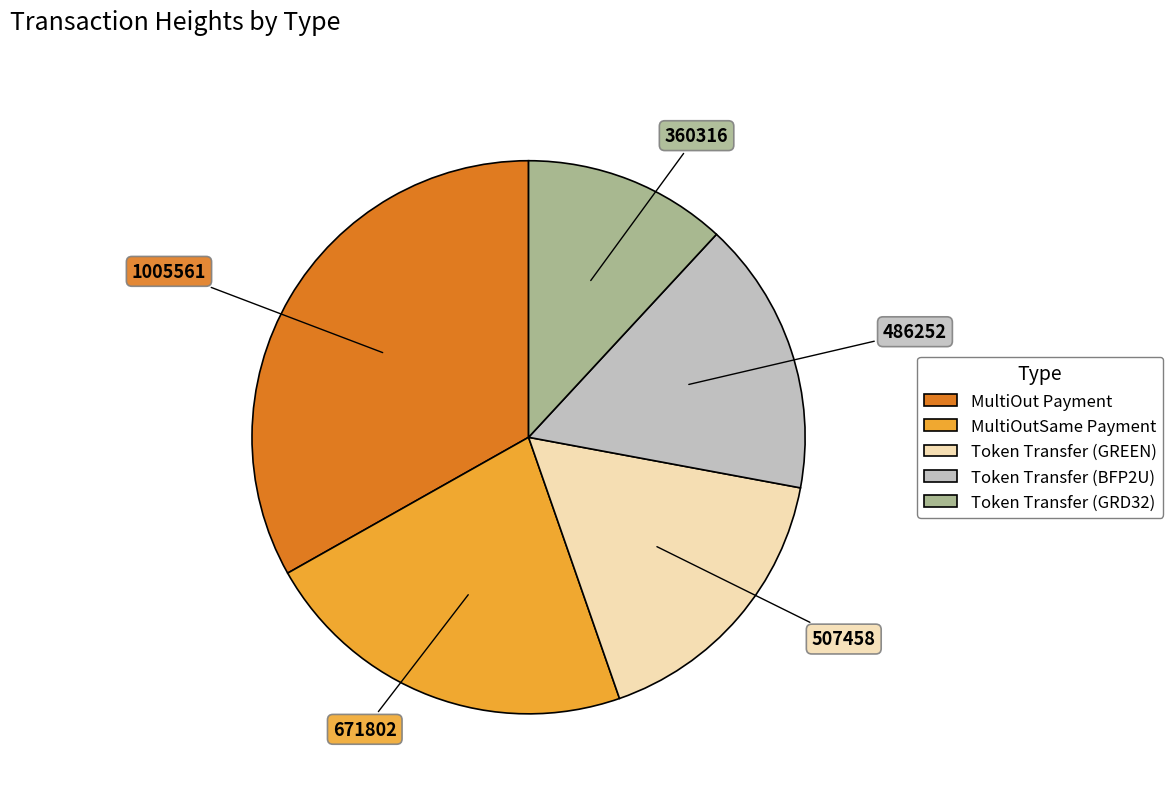

Rank the categories by value from highest to lowest.

MultiOut Payment, MultiOutSame Payment, Token Transfer (GREEN), Token Transfer (BFP2U), Token Transfer (GRD32)